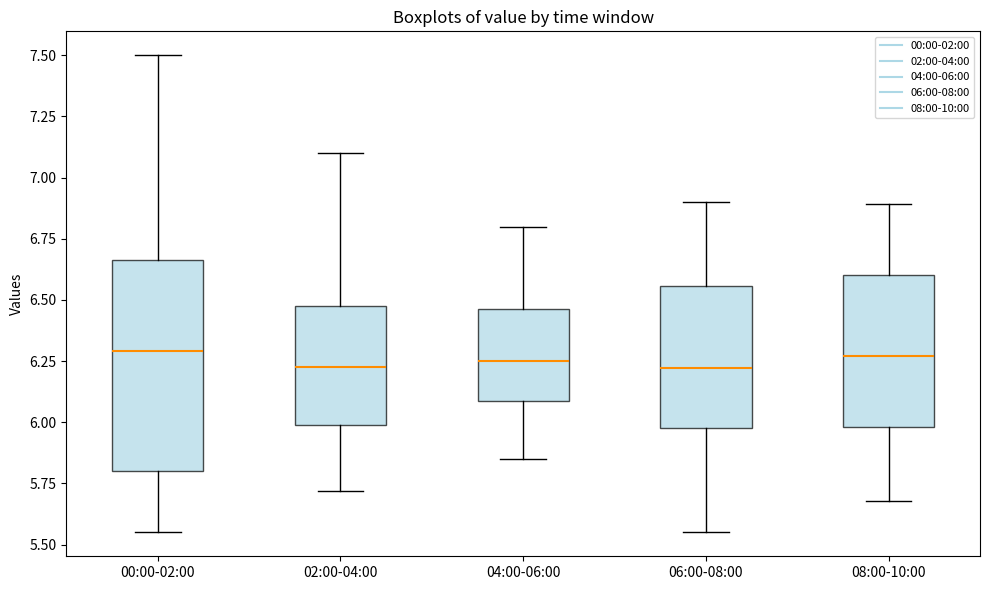

Comparing the boxes themselves (not the whiskers), which one is the tallest?

00:00-02:00